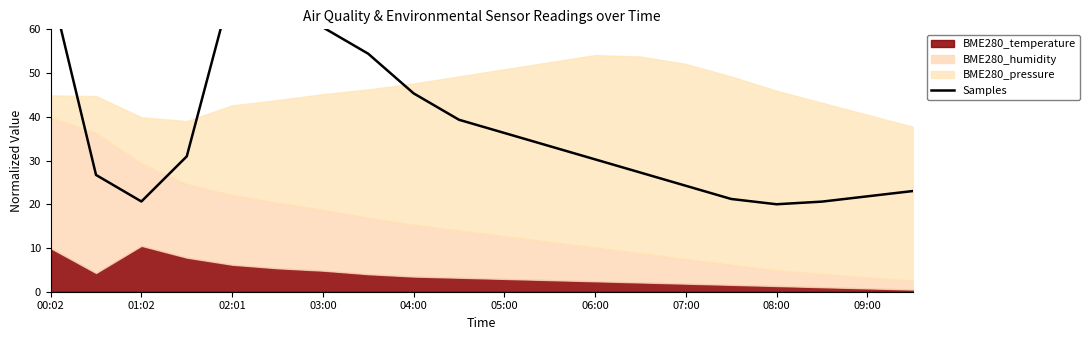

How many data points are less than 30?

9